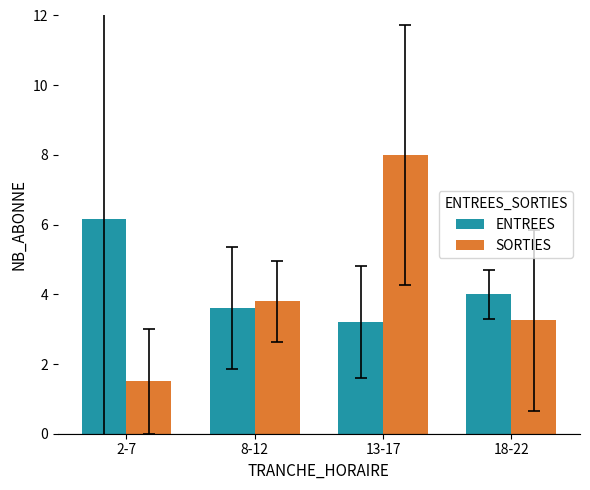

What is the label of the 2nd bar from the right?

13-17